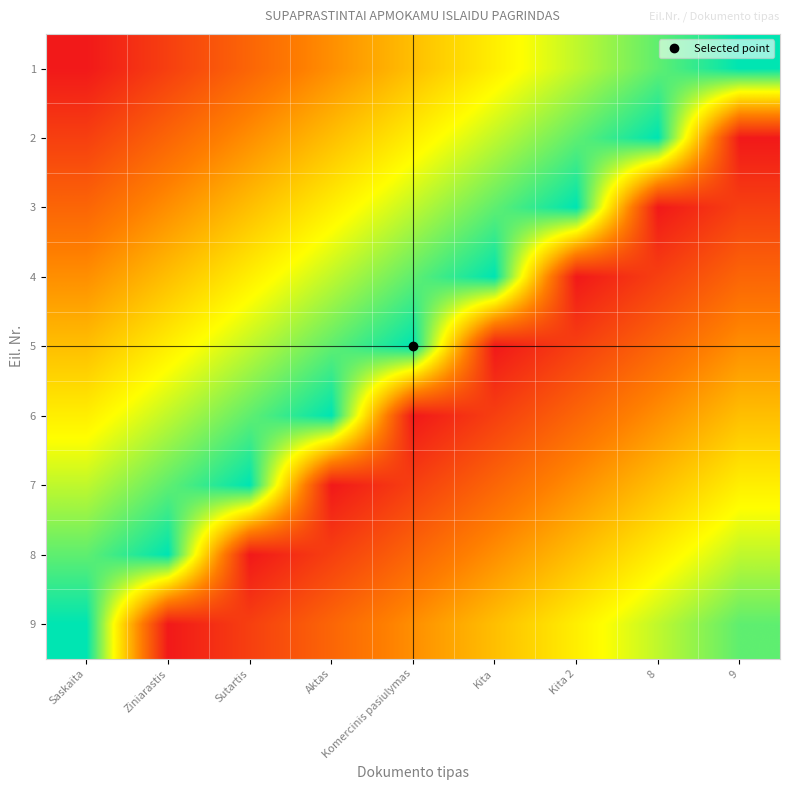

Reading left to right, what are all the values shown in this chart?

1: Saskaita=0.0	Ziniarastis=0.1	Sutartis=0.2	Aktas=0.4	Komercinis pasiulymas=0.5	Kita=0.6	Kita 2=0.7	8=0.9	9=1.0
2: Saskaita=0.1	Ziniarastis=0.2	Sutartis=0.4	Aktas=0.5	Komercinis pasiulymas=0.6	Kita=0.7	Kita 2=0.9	8=1.0	9=0.0
3: Saskaita=0.2	Ziniarastis=0.4	Sutartis=0.5	Aktas=0.6	Komercinis pasiulymas=0.7	Kita=0.9	Kita 2=1.0	8=0.0	9=0.1
4: Saskaita=0.4	Ziniarastis=0.5	Sutartis=0.6	Aktas=0.7	Komercinis pasiulymas=0.9	Kita=1.0	Kita 2=0.0	8=0.1	9=0.2
5: Saskaita=0.5	Ziniarastis=0.6	Sutartis=0.7	Aktas=0.9	Komercinis pasiulymas=1.0	Kita=0.0	Kita 2=0.1	8=0.2	9=0.4
6: Saskaita=0.6	Ziniarastis=0.7	Sutartis=0.9	Aktas=1.0	Komercinis pasiulymas=0.0	Kita=0.1	Kita 2=0.2	8=0.4	9=0.5
7: Saskaita=0.7	Ziniarastis=0.9	Sutartis=1.0	Aktas=0.0	Komercinis pasiulymas=0.1	Kita=0.2	Kita 2=0.4	8=0.5	9=0.6
8: Saskaita=0.9	Ziniarastis=1.0	Sutartis=0.0	Aktas=0.1	Komercinis pasiulymas=0.2	Kita=0.4	Kita 2=0.5	8=0.6	9=0.7
9: Saskaita=1.0	Ziniarastis=0.0	Sutartis=0.1	Aktas=0.2	Komercinis pasiulymas=0.4	Kita=0.5	Kita 2=0.6	8=0.7	9=0.9